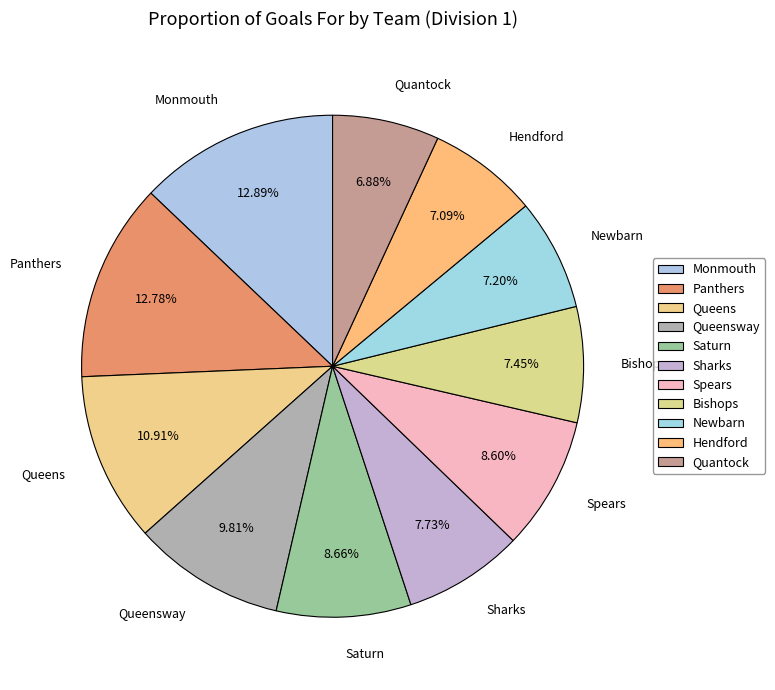

What is the ratio of the value at Queens to the value at Spears?

1.3